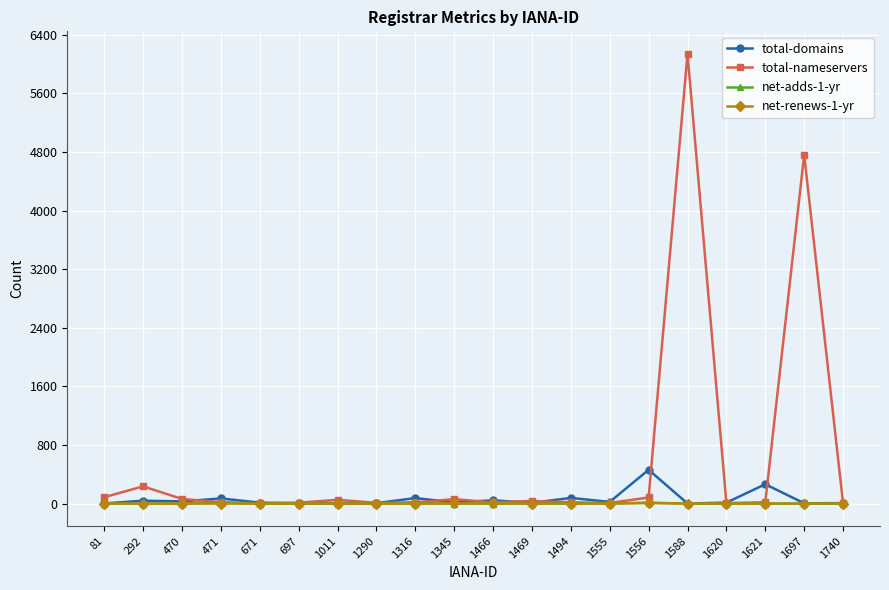

What are all the series names shown in the legend?

total-domains, total-nameservers, net-adds-1-yr, net-renews-1-yr